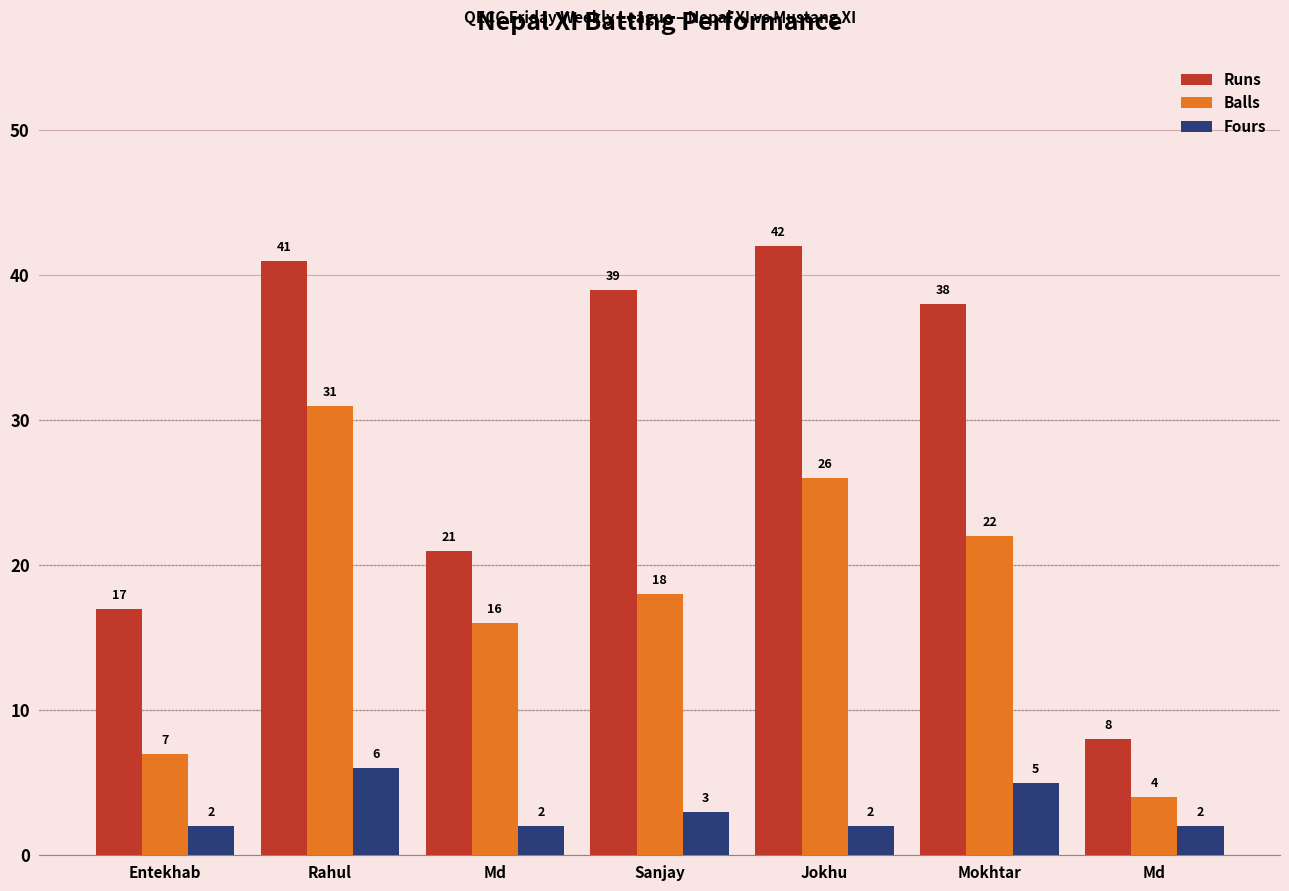

What are all the series names shown in the legend?

Runs, Balls, Fours